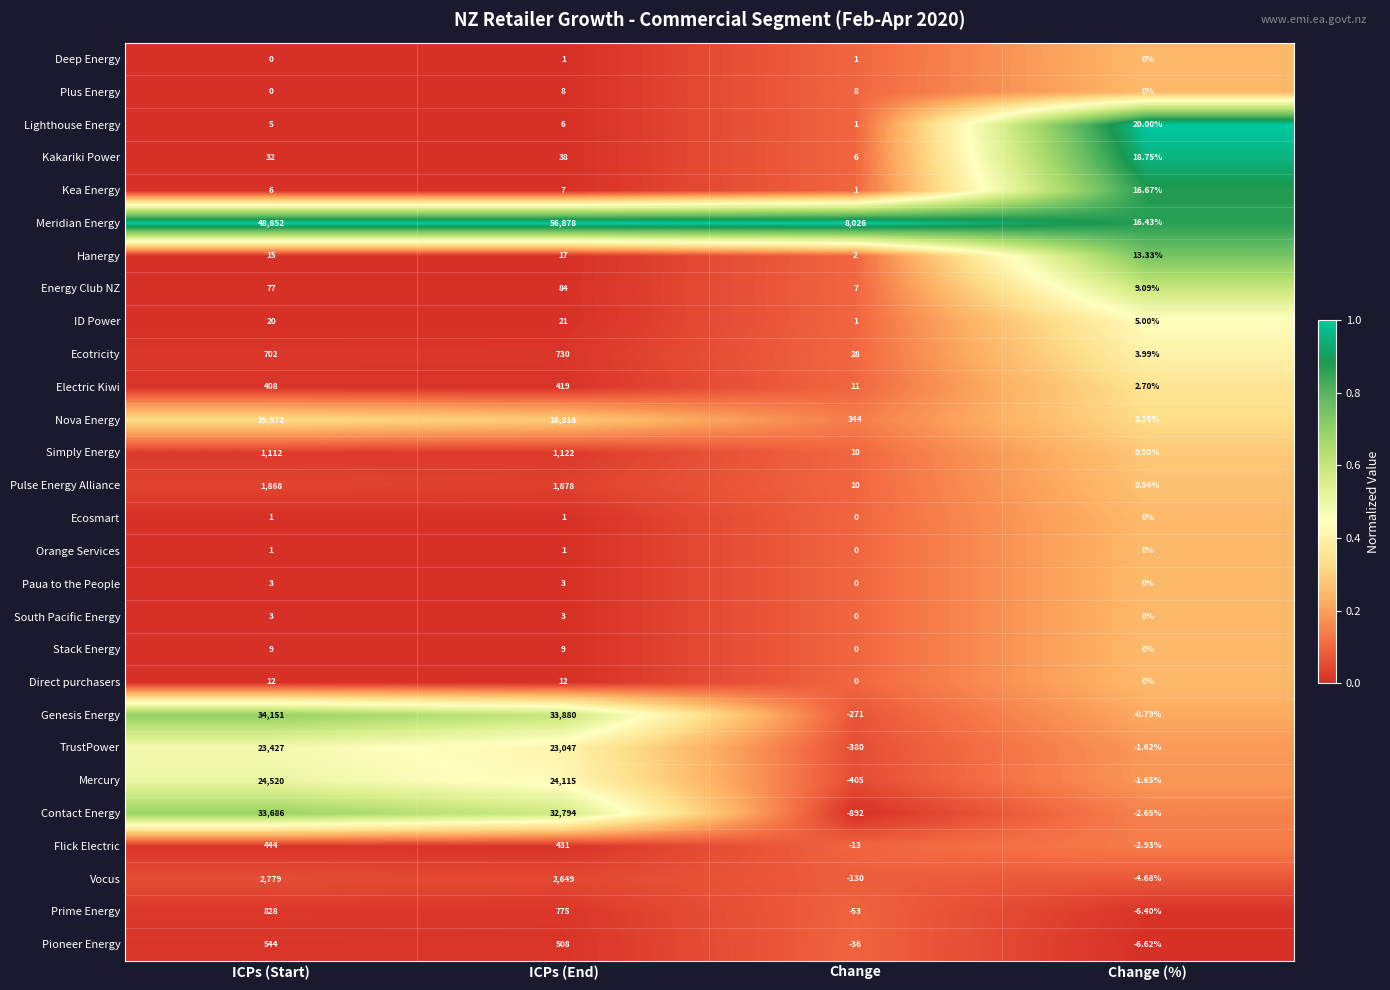

At which category does the chart reach its peak across all series?

ICPs (End)